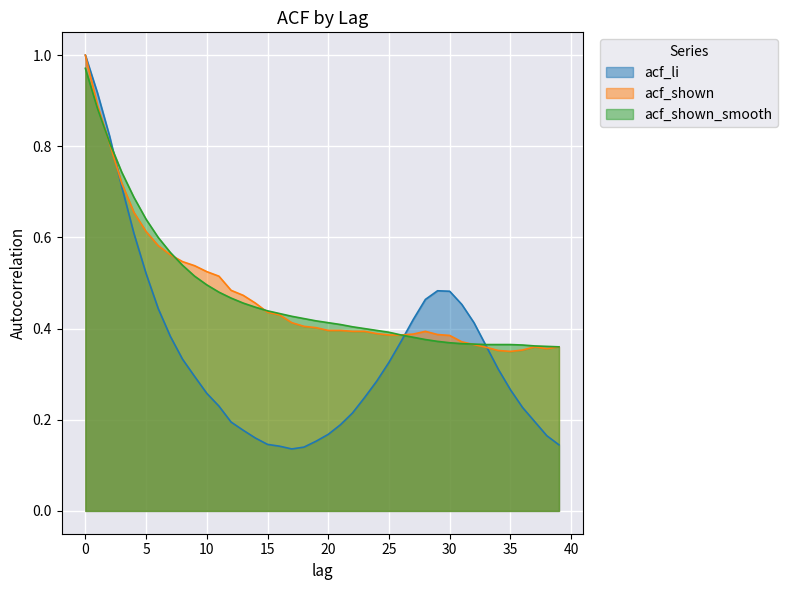

What is the sum of all acf_li values?

14.0